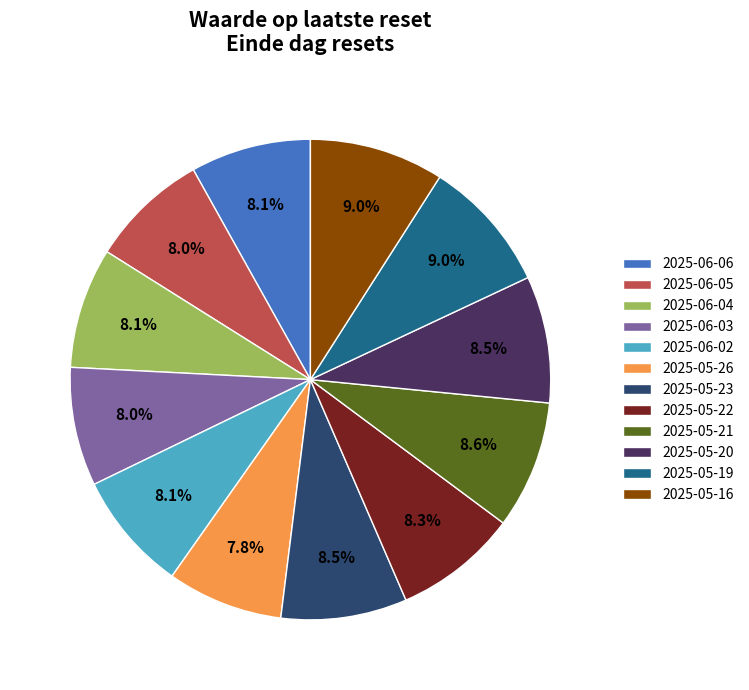

How many segments does this pie chart have?

12